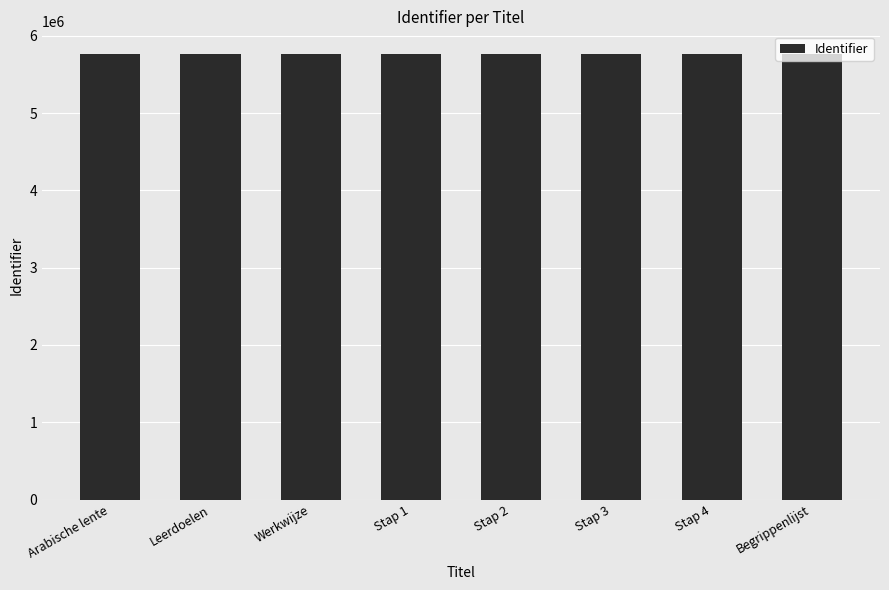

What is the label of the 3rd bar from the left?

Werkwijze